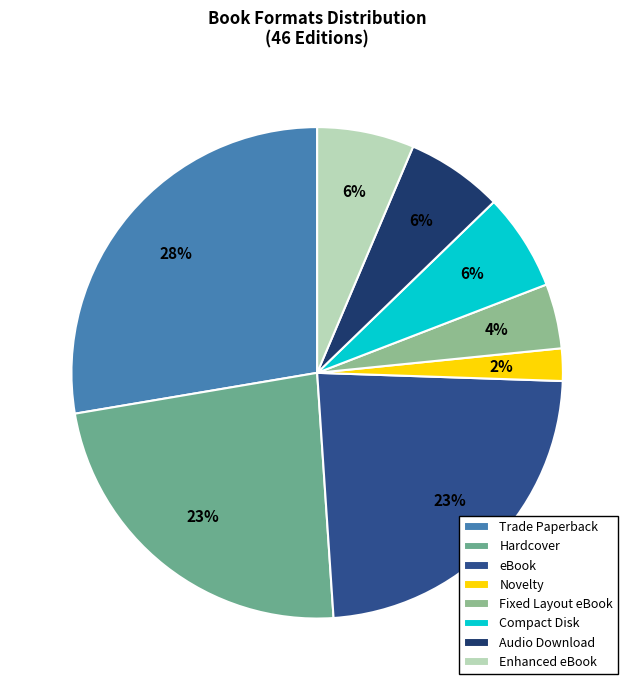

Is there a majority slice in this chart?

No